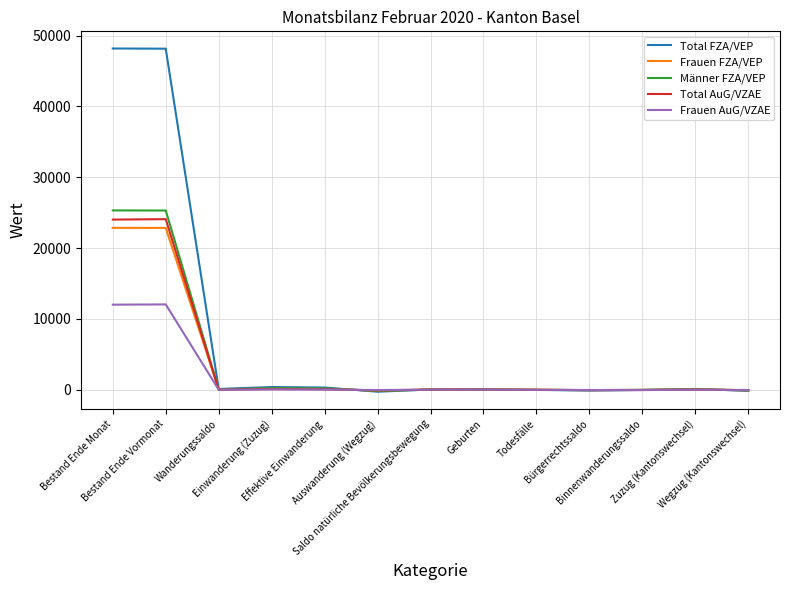

Which series has the widest spread of values?

Total FZA/VEP